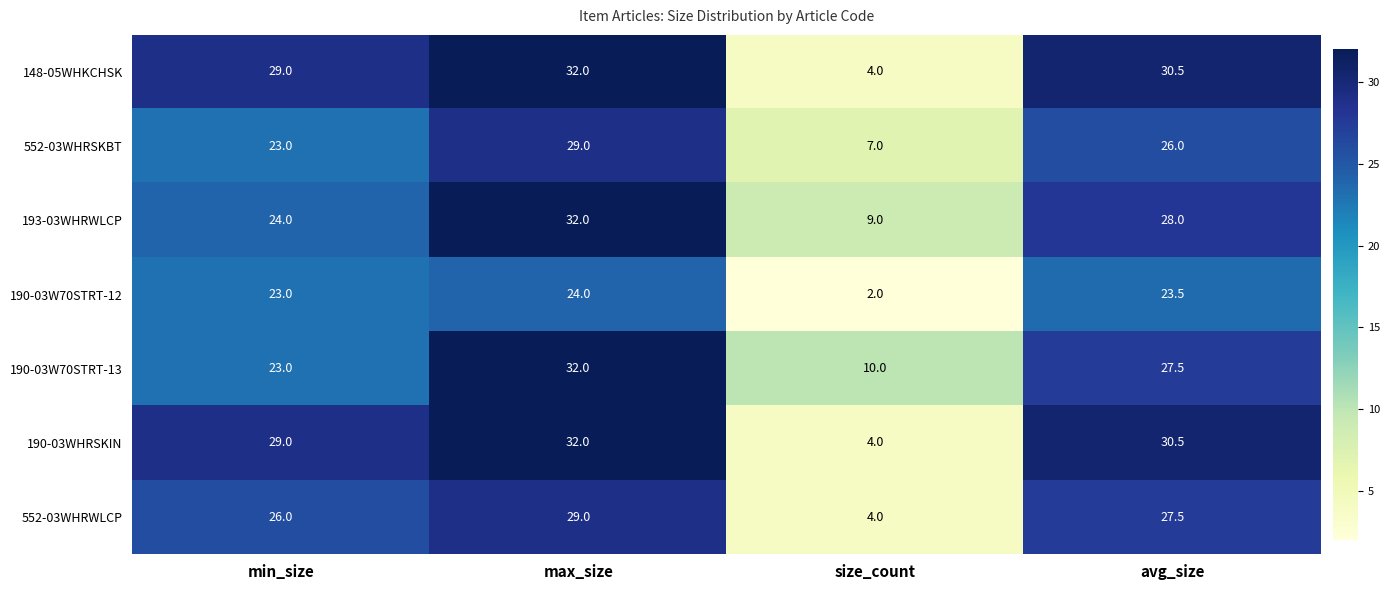

The 193-03WHRWLCP series shows 15.5 at min_size. True or false?

False